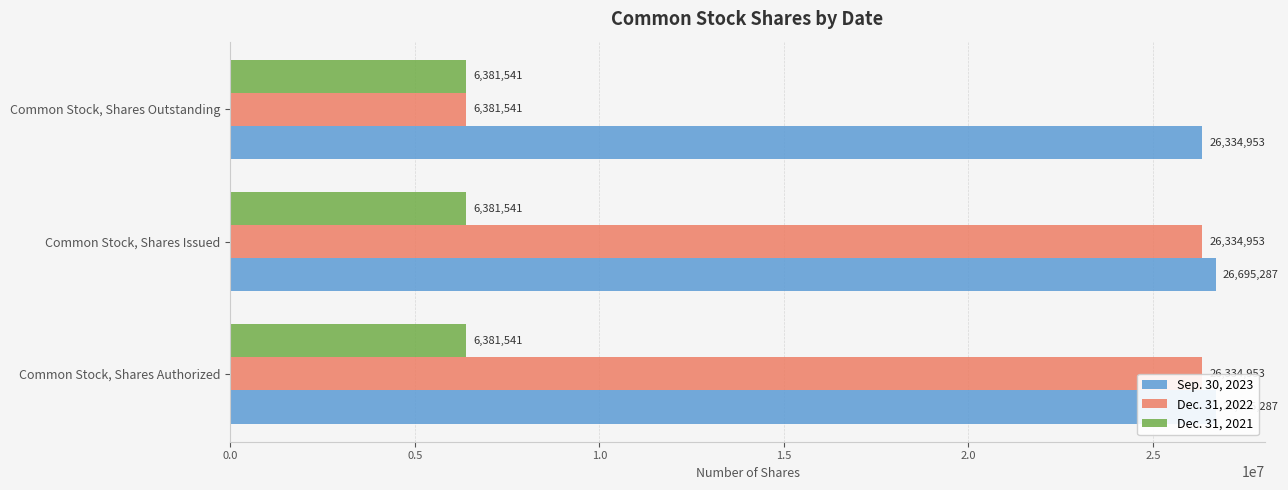

What is the average value of the Sep. 30, 2023 series?

26575175.7